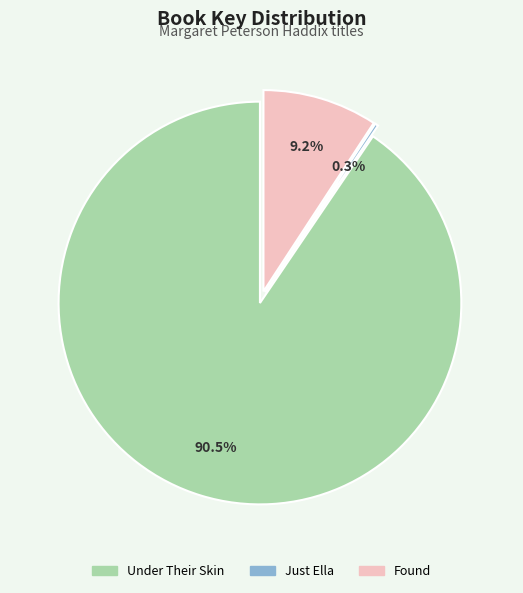

What percentage is the Under Their Skin slice, to the nearest percent?

91%